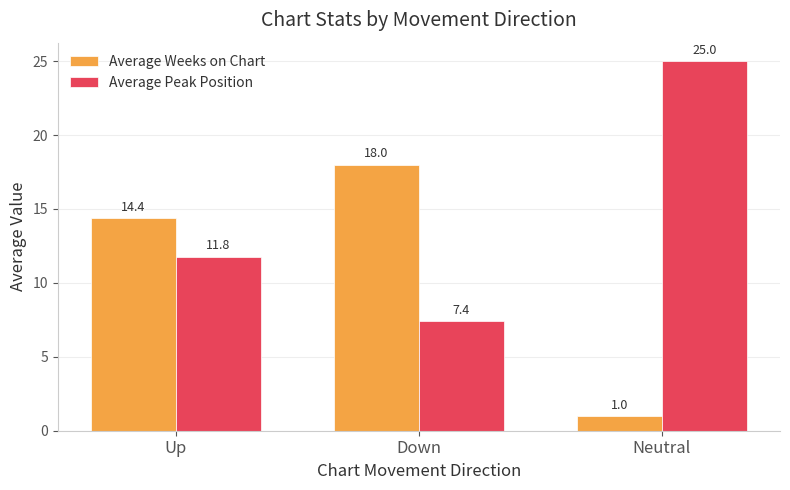

Which series changed the most between Up and Neutral?

Average Weeks on Chart